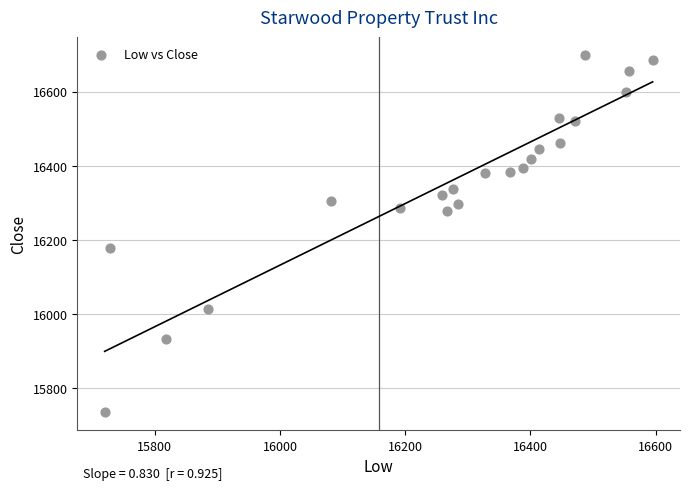

What is the range of X values (max minus min)?

875